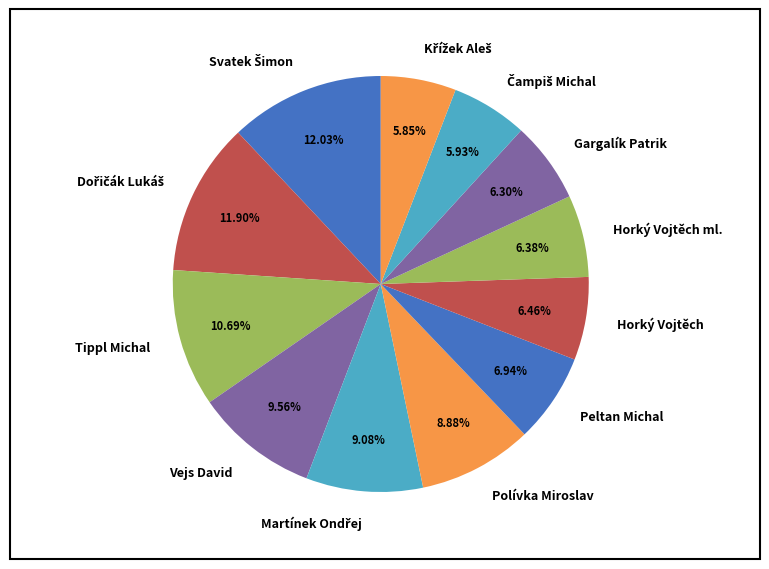

Does Gargalík Patrik represent more than half of the total?

No